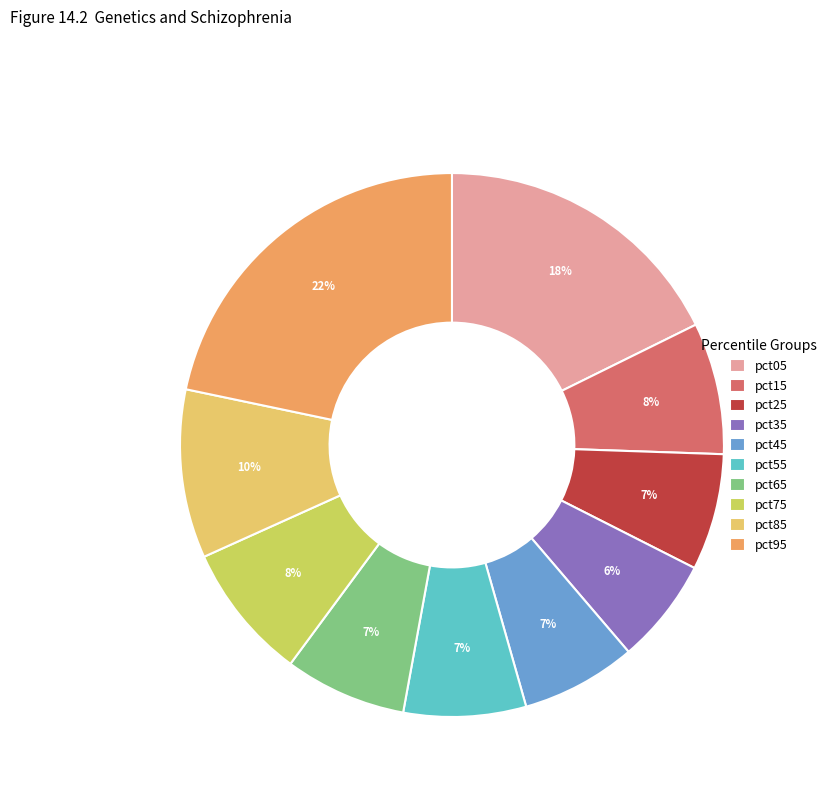

Which slice is the smallest?

pct35